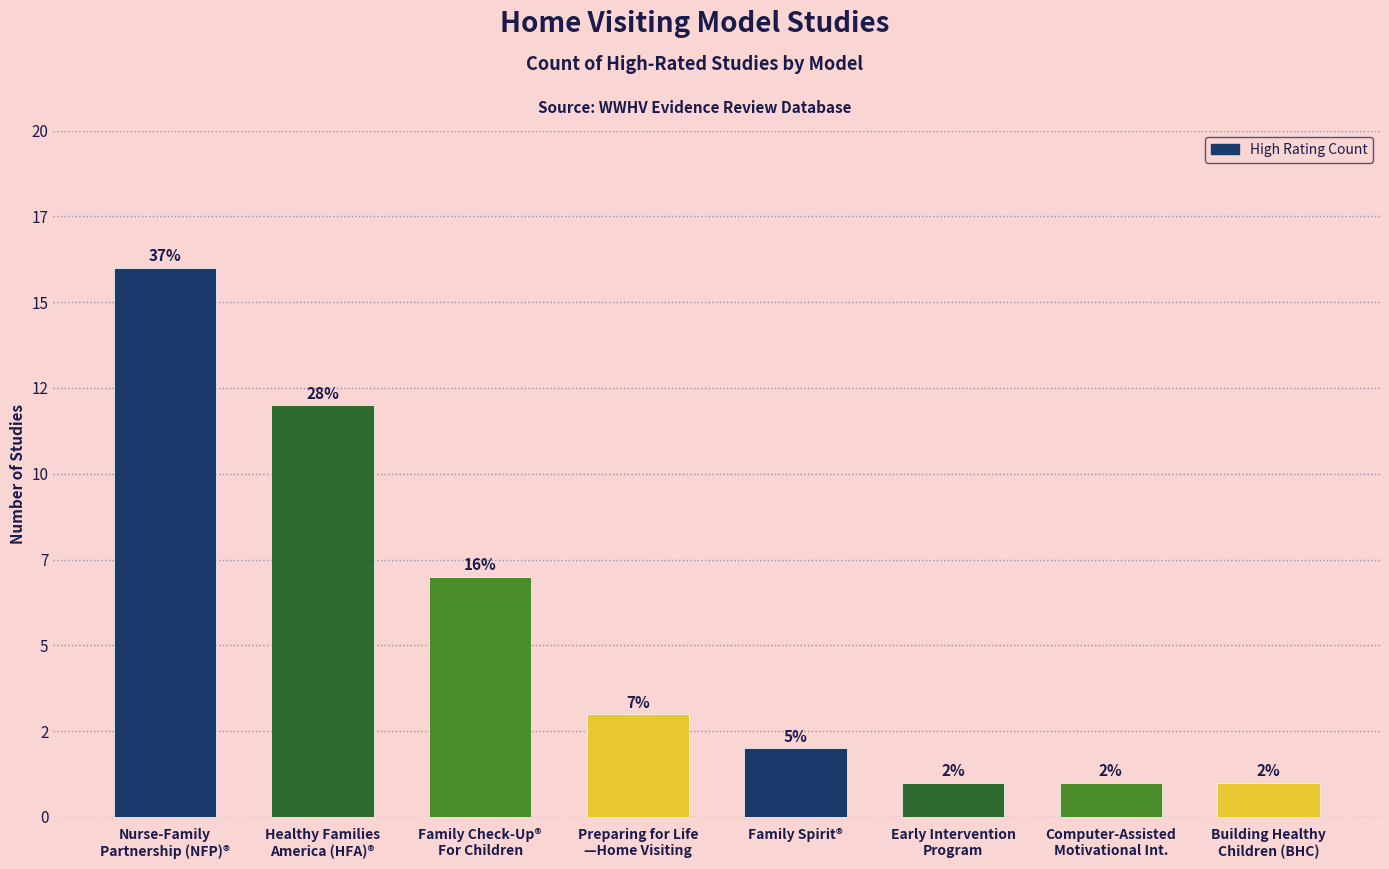

Does the chart contain any negative values?

No